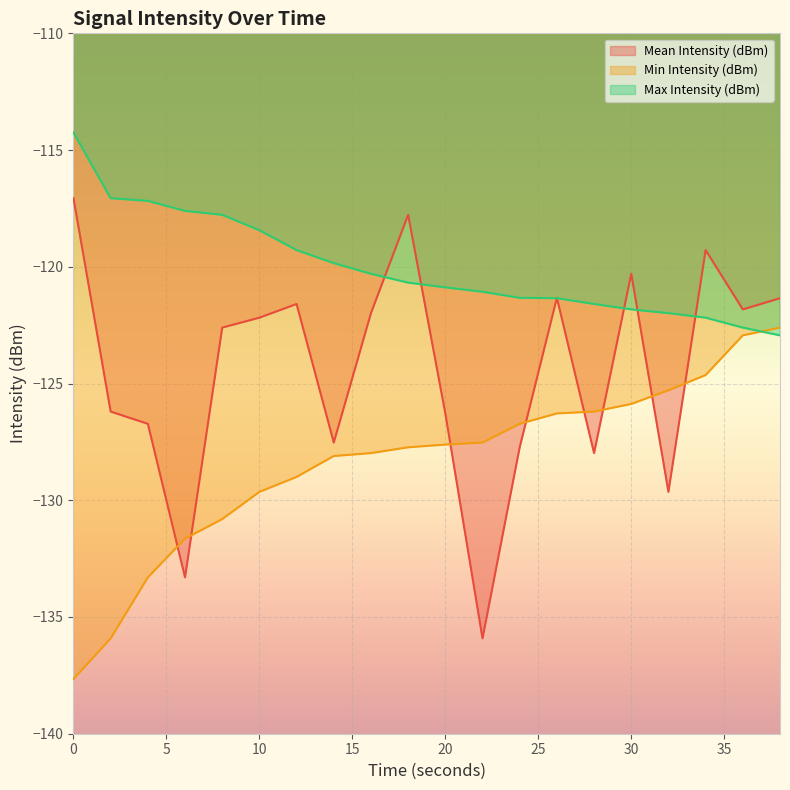

True or false: Max Intensity (dBm) has more than 0 interior local peaks.

False